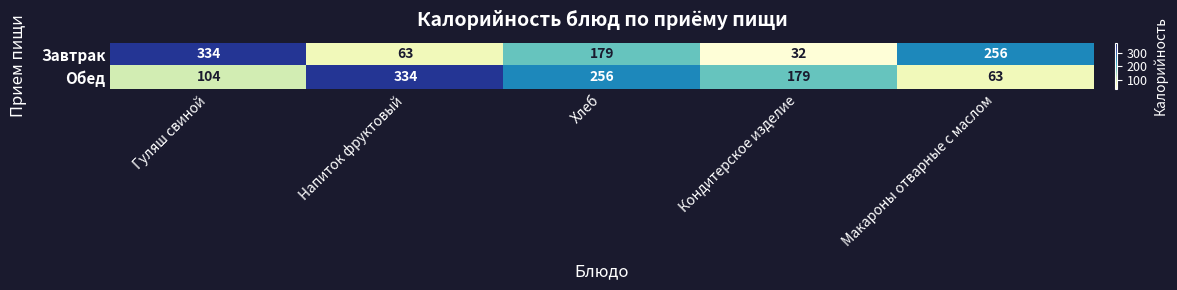

The value of Завтрак at Хлеб is 179. True or false?

True